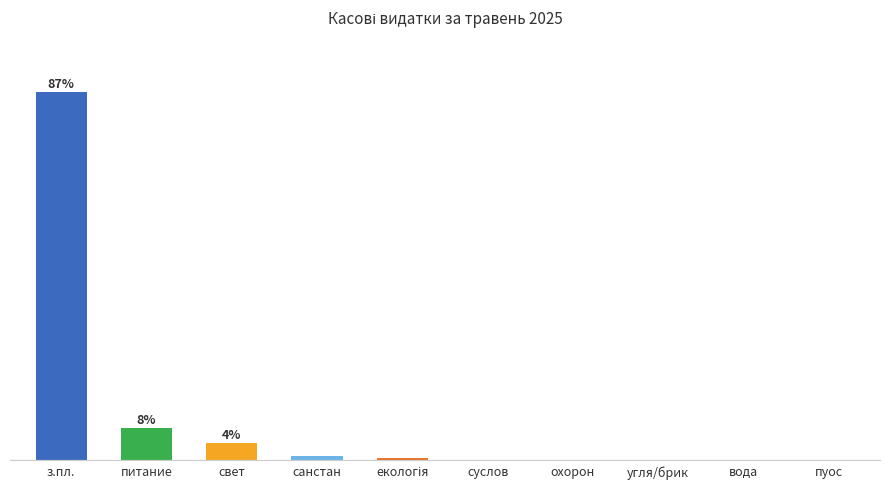

What is the maximum value shown in the chart?

677008.2